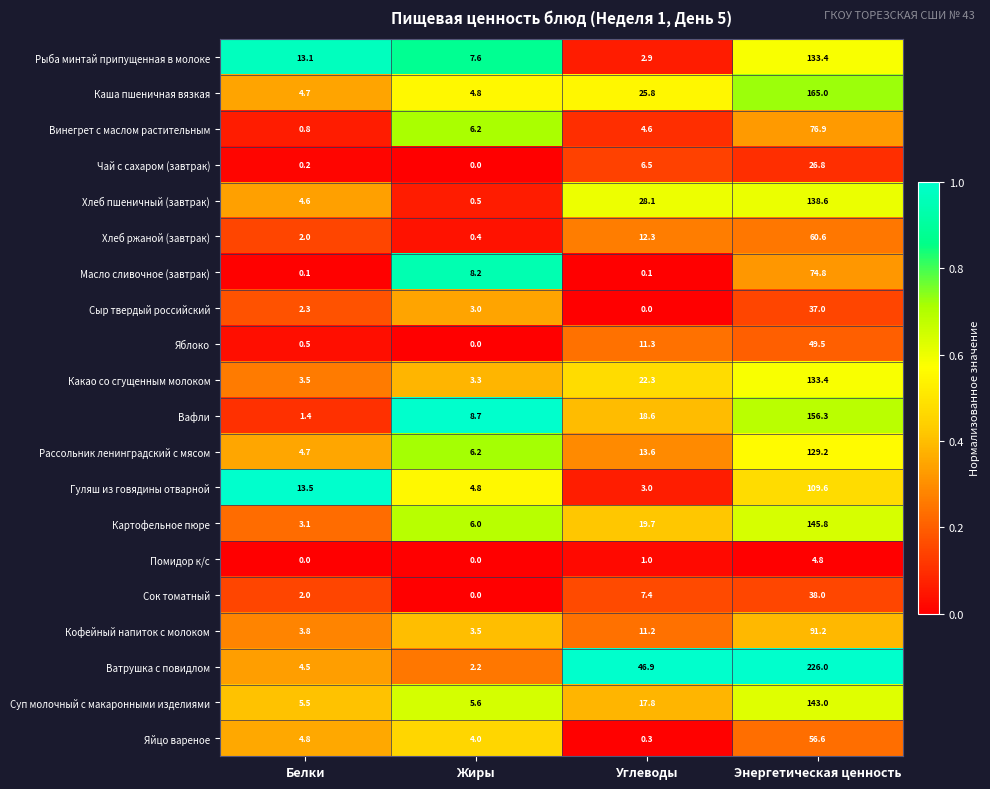

What is the difference between the highest and lowest values at Белки?

13.5